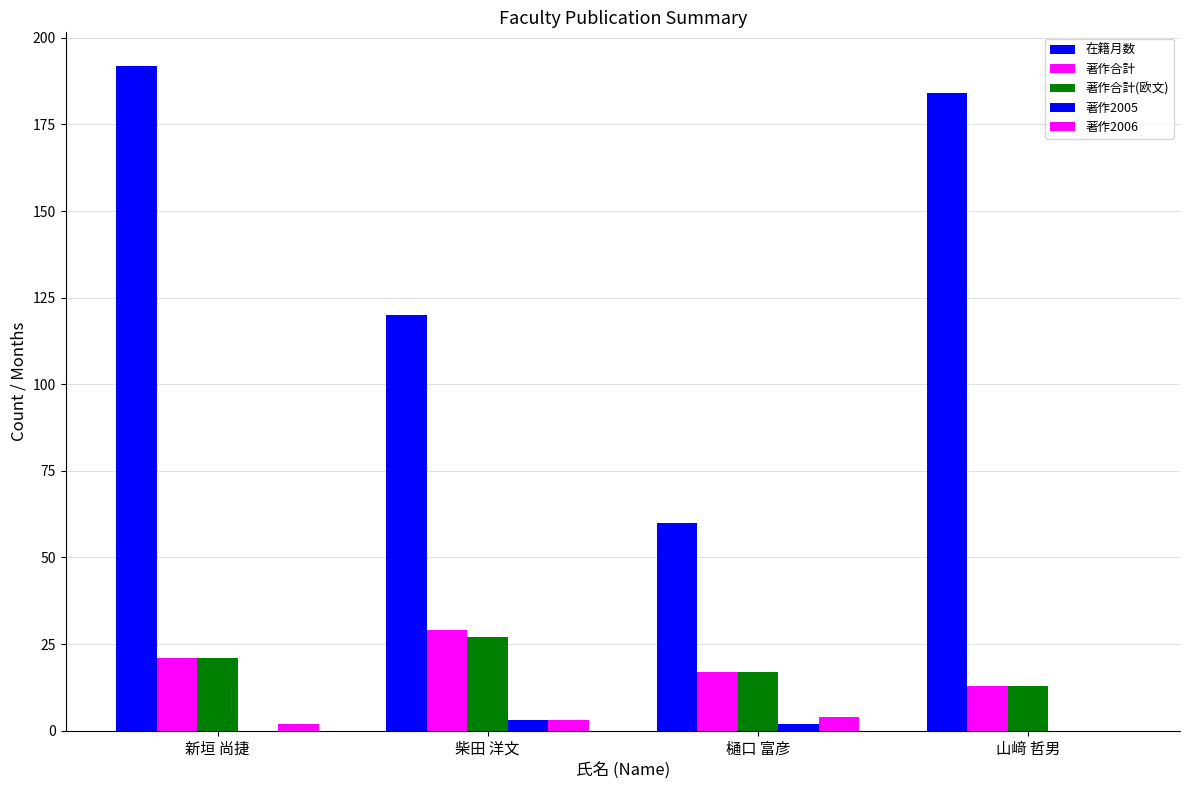

What is the label of the 2nd bar from the right?

樋口 富彦